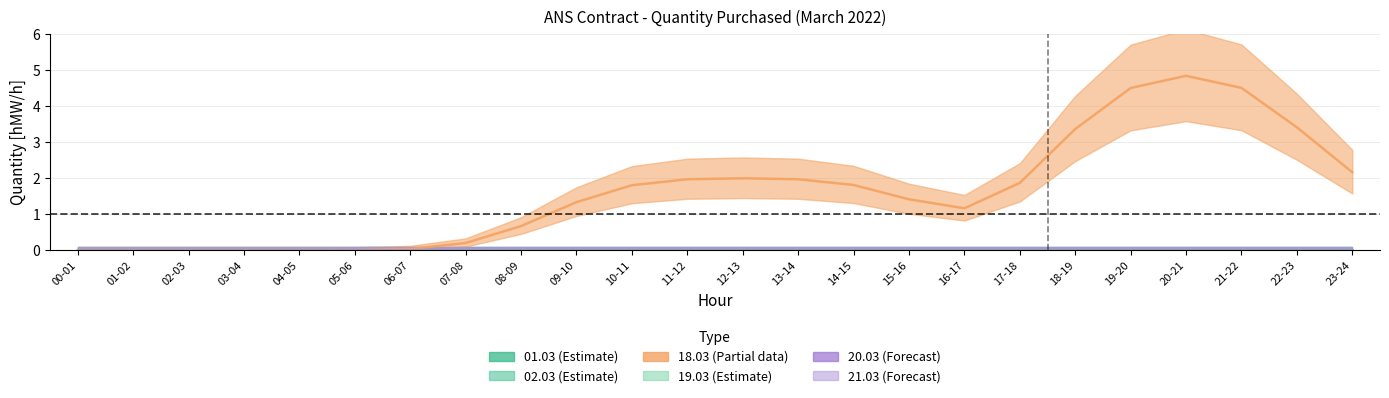

The 20.03 series shows 0 at 07-08. True or false?

True